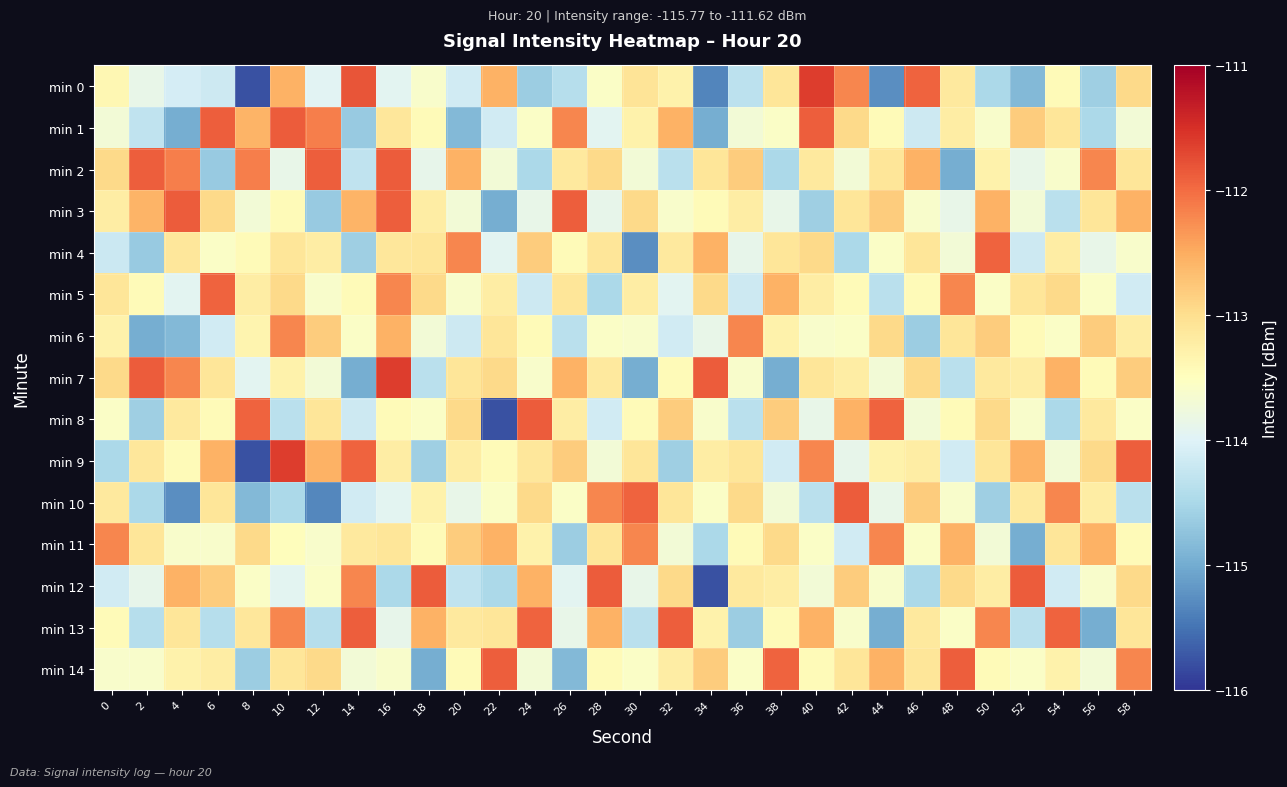

What is the total value across all series at 34?

-1704.8